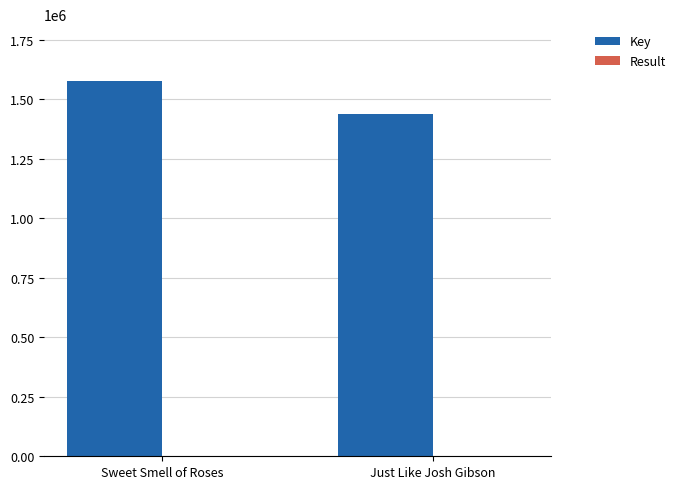

How many categories are shown in the chart?

2